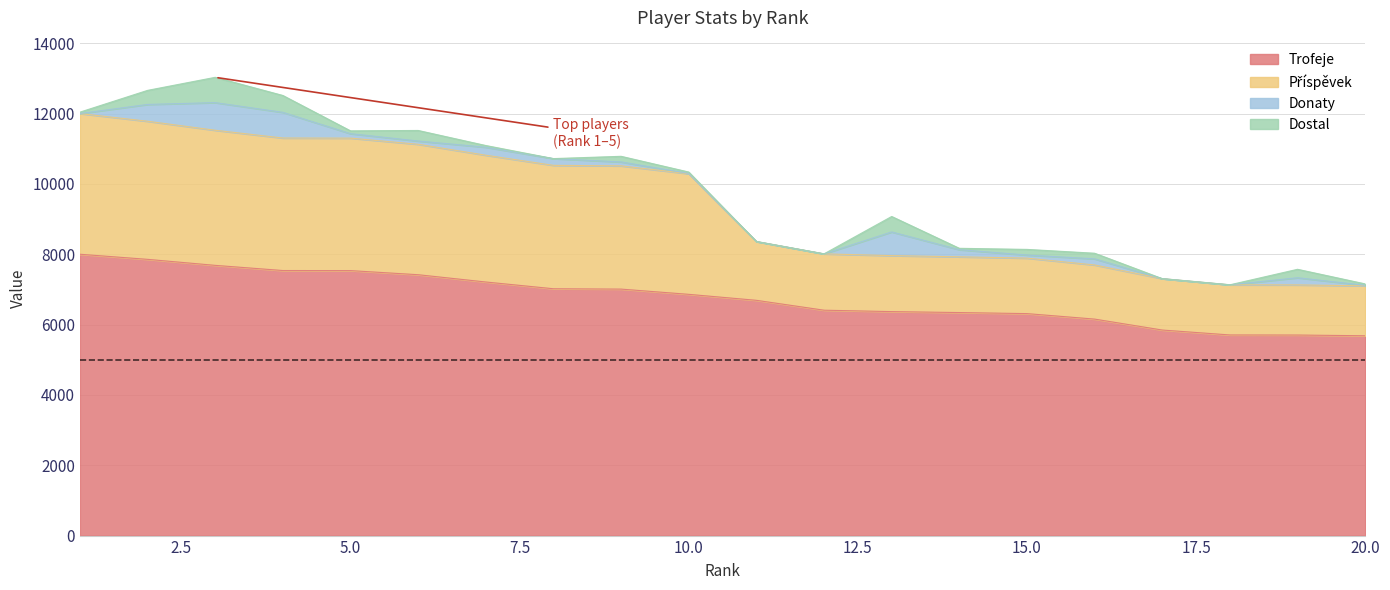

What is the minimum value for Trofeje?

5682